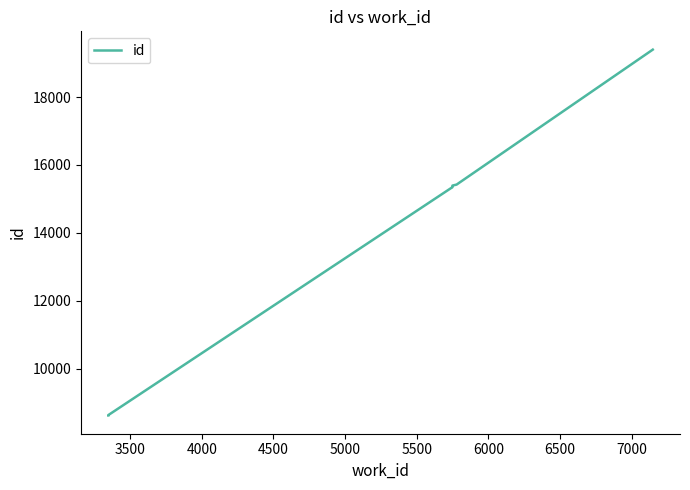

Reading left to right, list all the values displayed in this chart.

8620	8629	15344	15345	15346	15347	15393	15423	19400